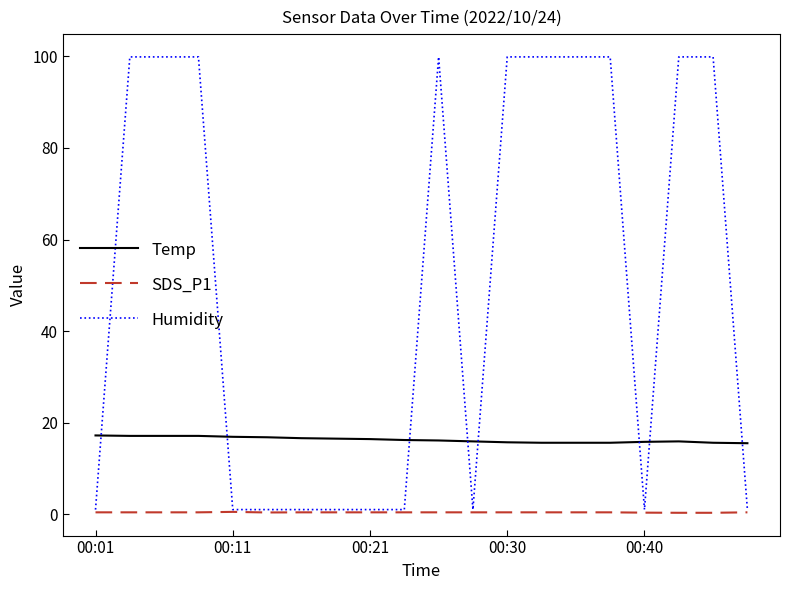

List the series in order of their overall mean, highest first.

Humidity, Temp, SDS_P1